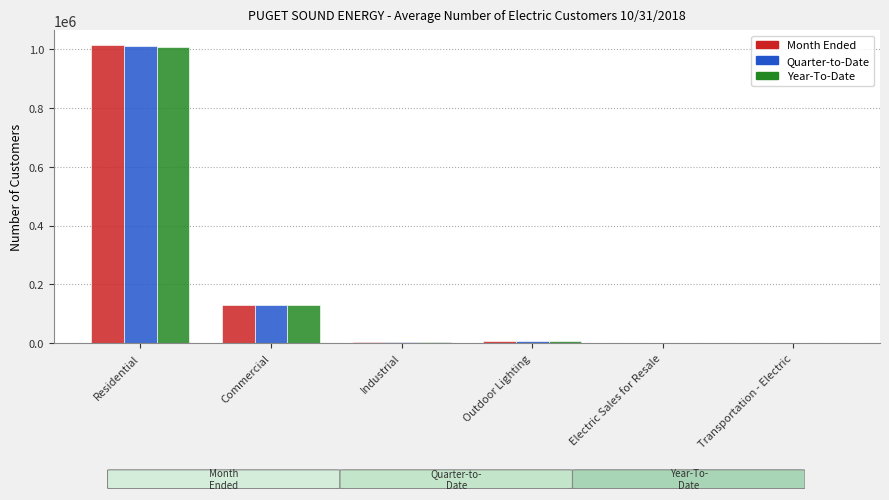

What is the average value of the Month Ended series?

192372